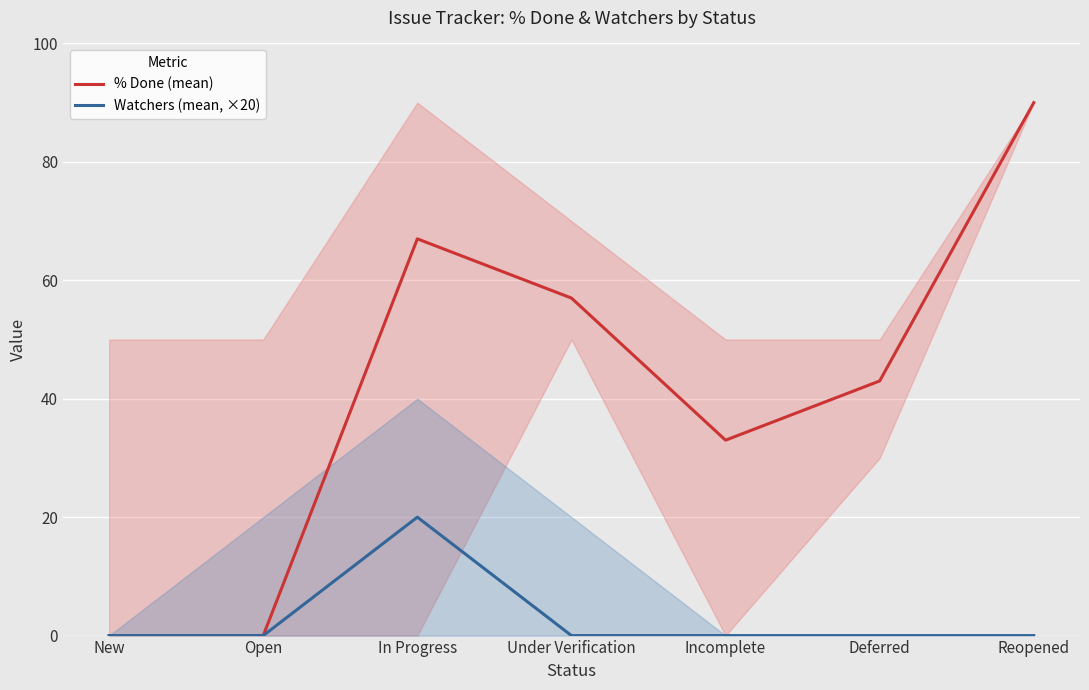

At which category does Watchers (mean, ×20) reach its first local peak?

In Progress